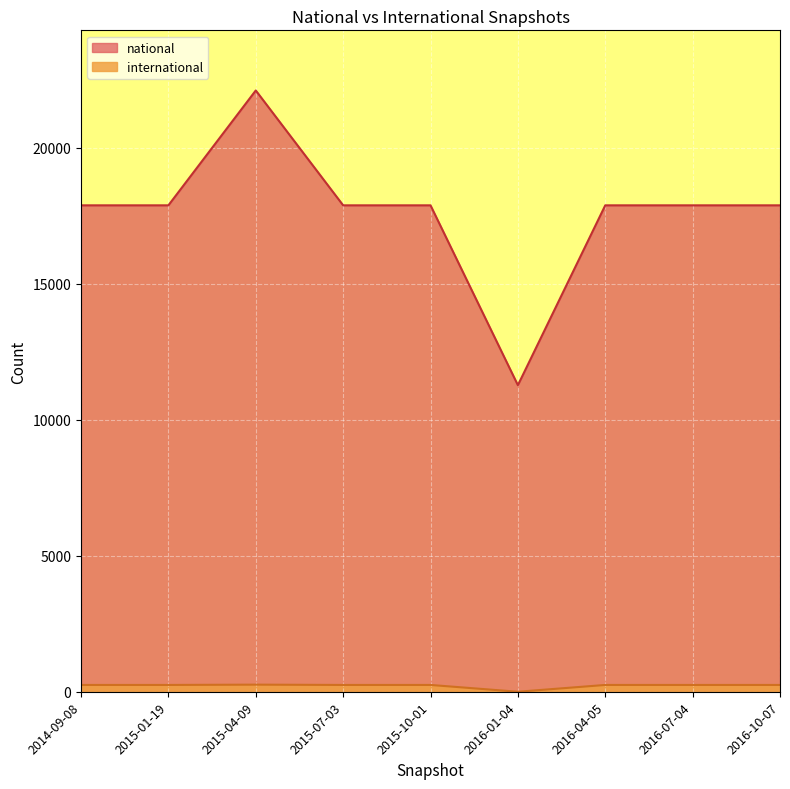

The value of international at 2015-07-03 is 250. True or false?

True